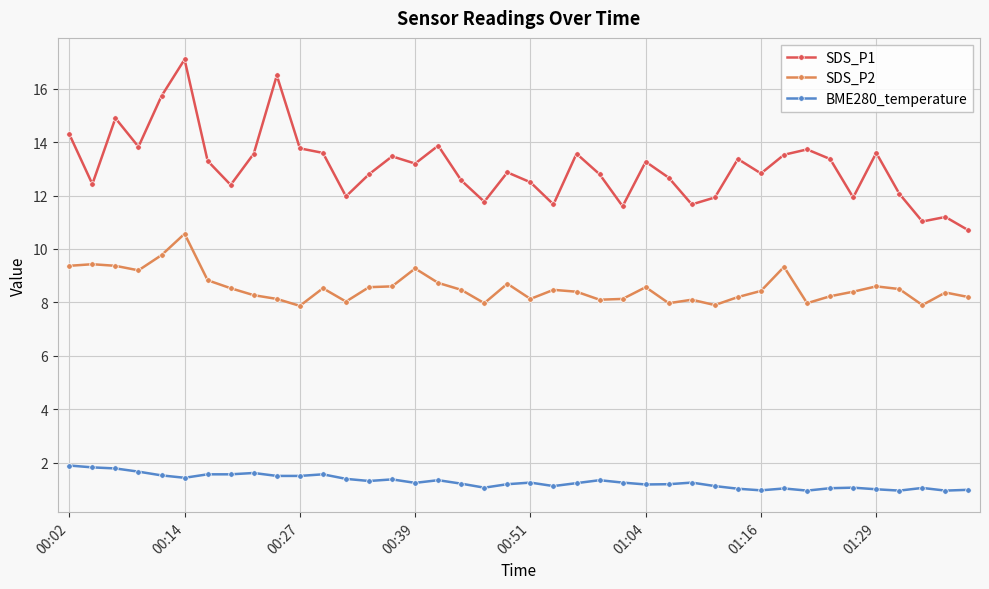

List the series in order of their overall mean, lowest first.

BME280_temperature, SDS_P2, SDS_P1